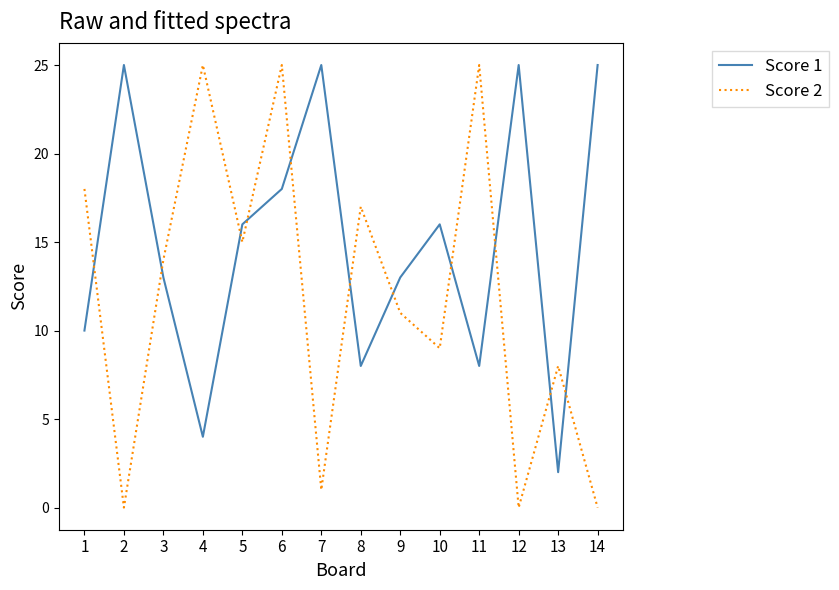

Between 3 and 4, which series saw the biggest shift?

Score 2